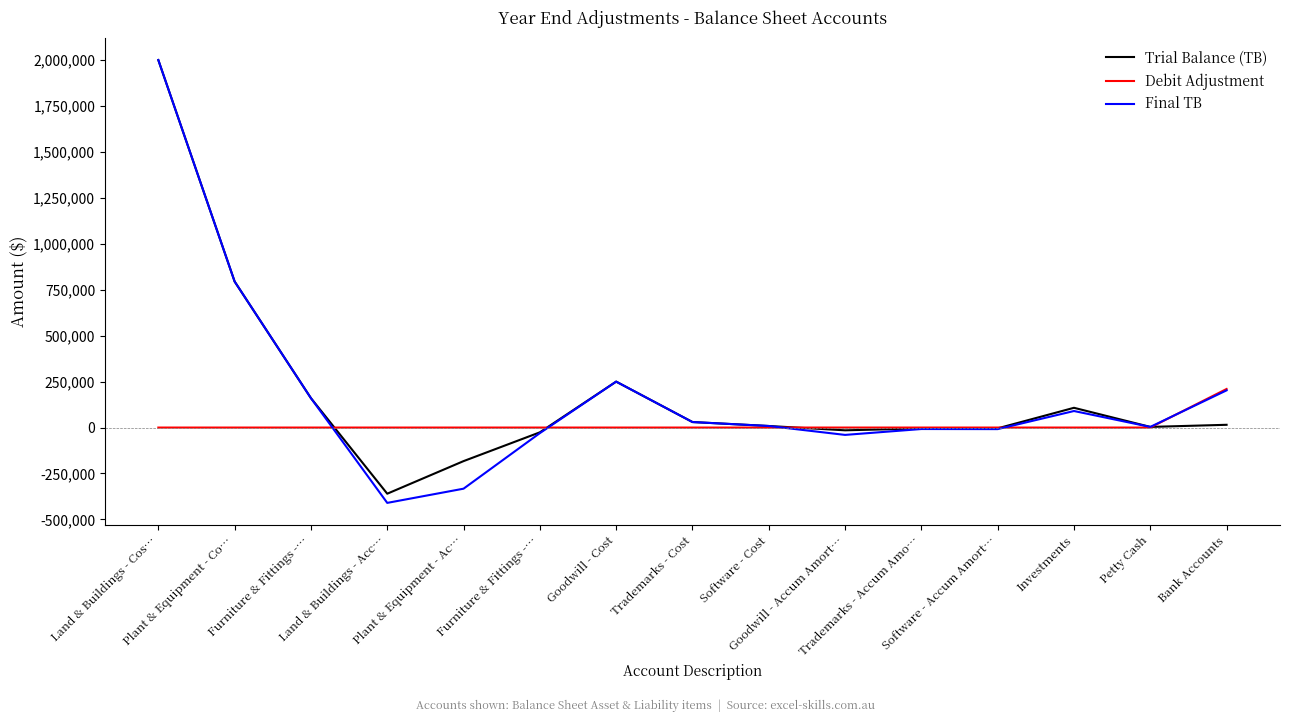

Which series has the largest total across all categories?

Trial Balance (TB)